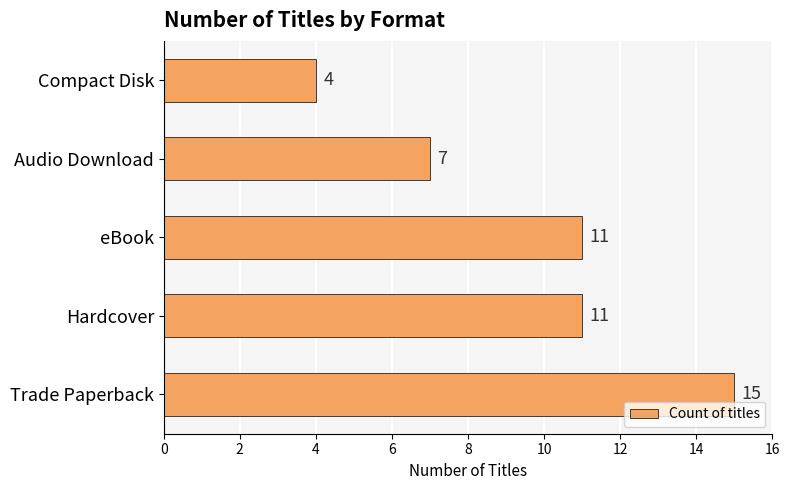

What is the difference between the maximum and minimum values?

11